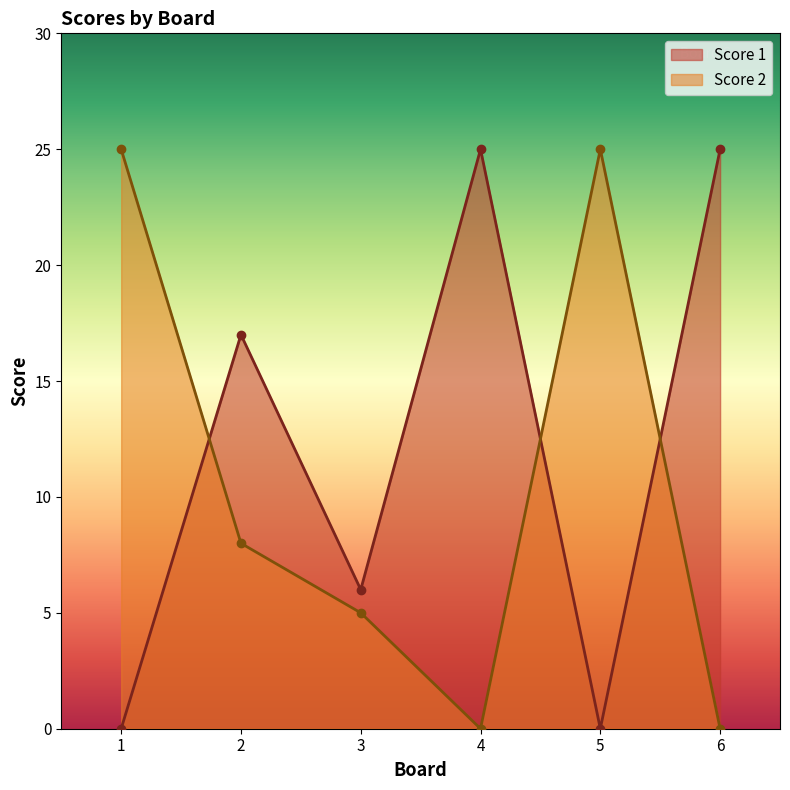

How many lines are shown in the chart?

2